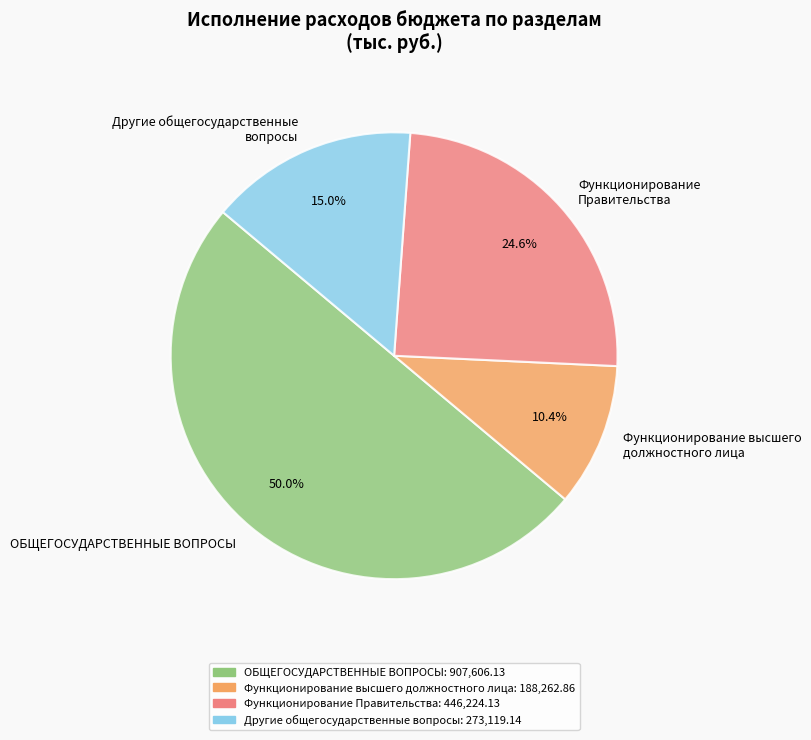

Rank the categories by value from lowest to highest.

Функционирование высшего должностного лица, Другие общегосударственные вопросы, Функционирование Правительства, ОБЩЕГОСУДАРСТВЕННЫЕ ВОПРОСЫ